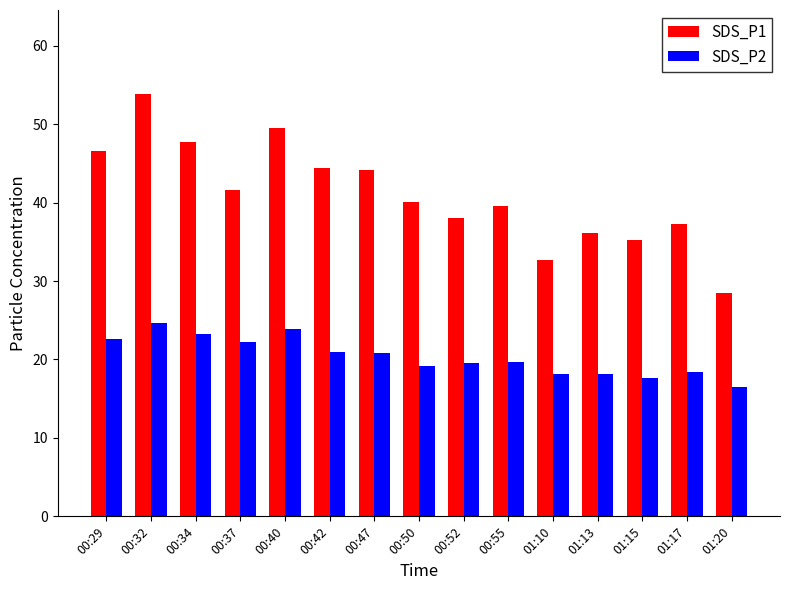

Between 00:47 and 01:17, which series saw the biggest shift?

SDS_P1